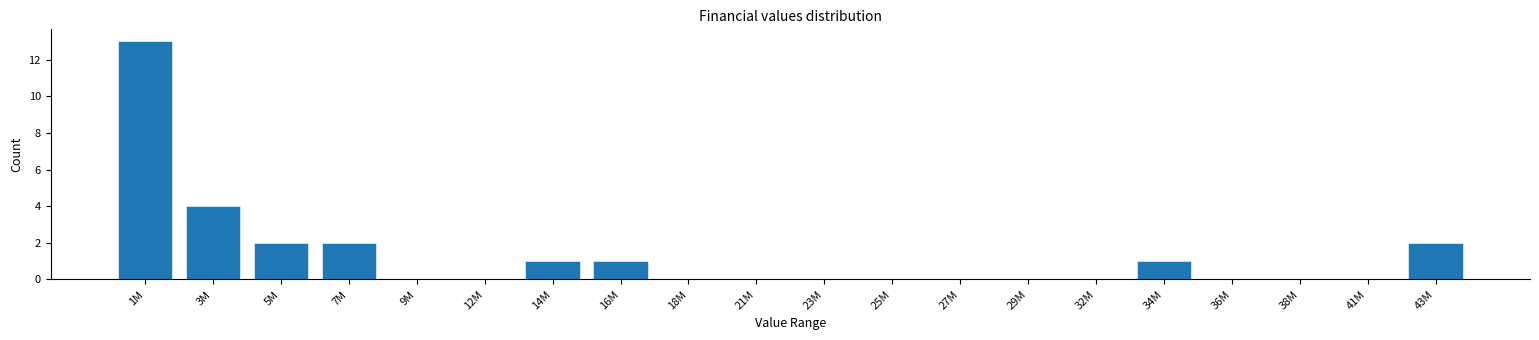

Where is the data nearest to the value 6?

3M